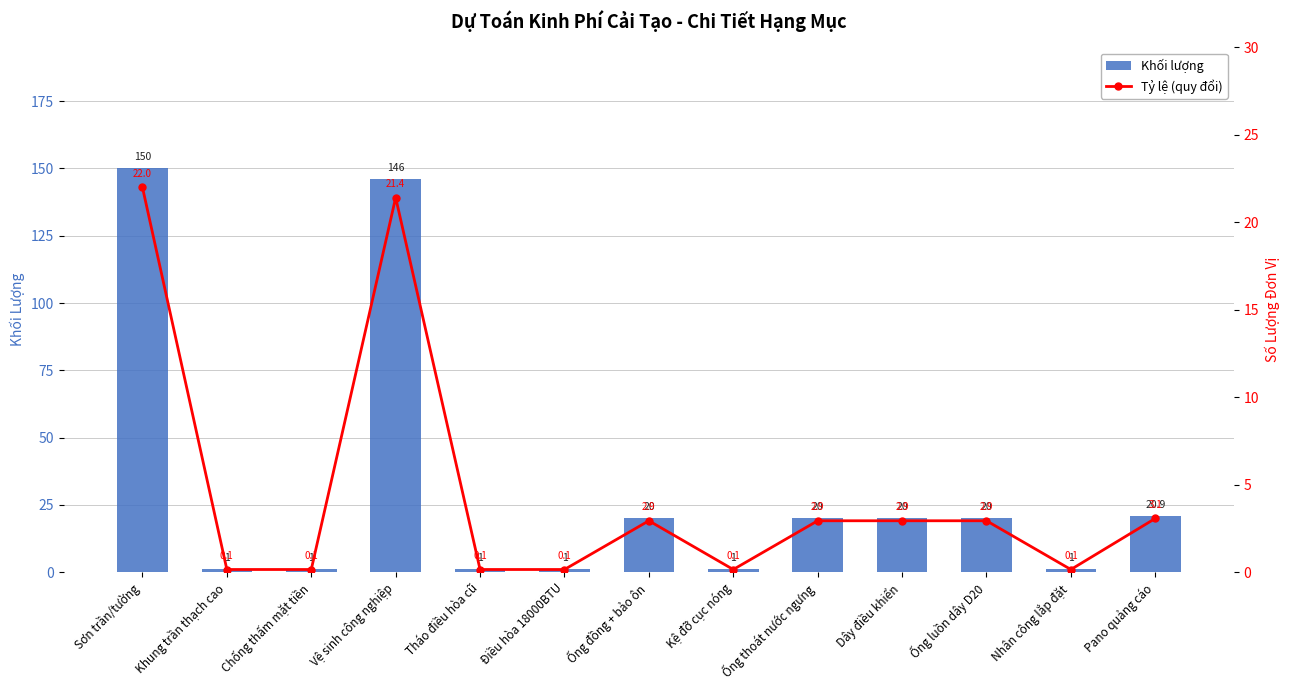

What is the difference between the second highest and second lowest values in the Tỷ lệ (quy đổi) series?

21.3